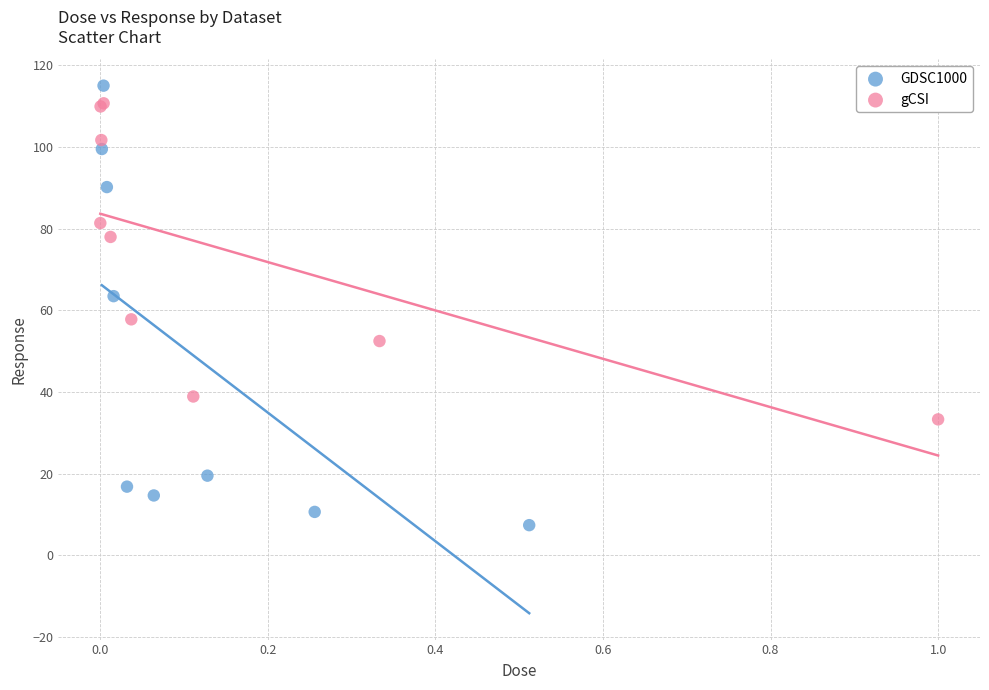

Which series contains the lowest Y value?

GDSC1000